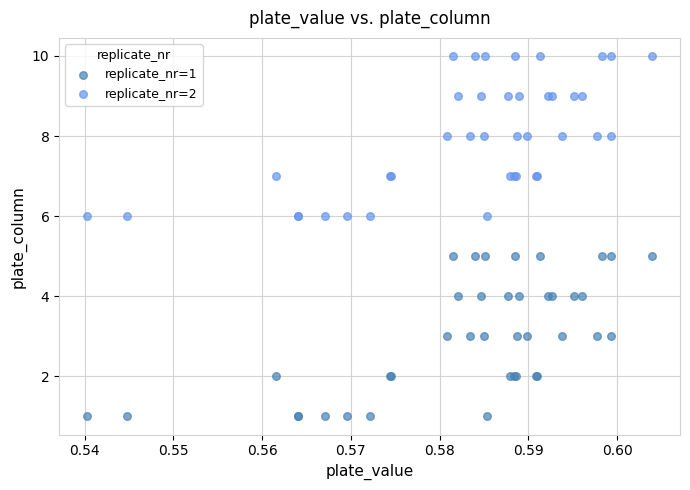

Which series contains the lowest Y value?

replicate_nr=1